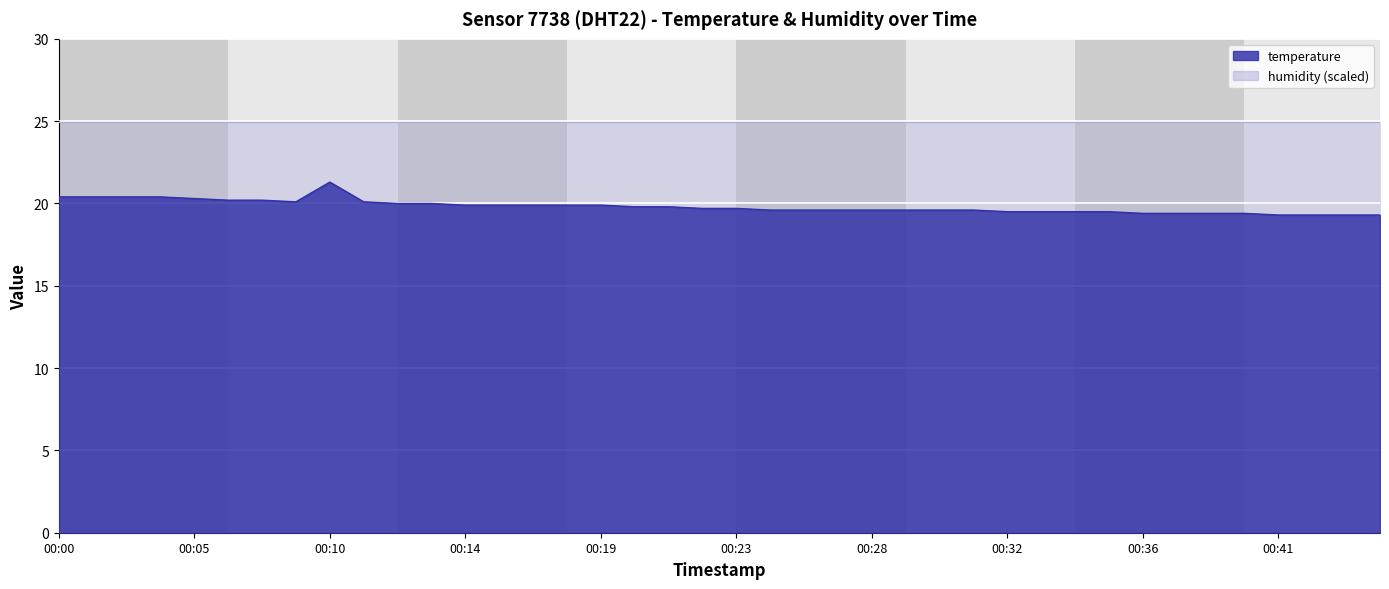

Reading right to left, extract all data points from this chart.

00:45=19.3	00:44=19.3	00:42=19.3	00:41=19.3	00:40=19.4	00:39=19.4	00:38=19.4	00:36=19.4	00:35=19.5	00:34=19.5	00:33=19.5	00:32=19.5	00:31=19.6	00:30=19.6	00:29=19.6	00:28=19.6	00:27=19.6	00:26=19.6	00:24=19.6	00:23=19.7	00:22=19.7	00:21=19.8	00:20=19.8	00:19=19.9	00:18=19.9	00:17=19.9	00:15=19.9	00:14=19.9	00:13=20.0	00:12=20.0	00:11=20.1	00:10=21.3	00:09=20.1	00:07=20.2	00:06=20.2	00:05=20.3	00:04=20.4	00:03=20.4	00:02=20.4	00:00=20.4